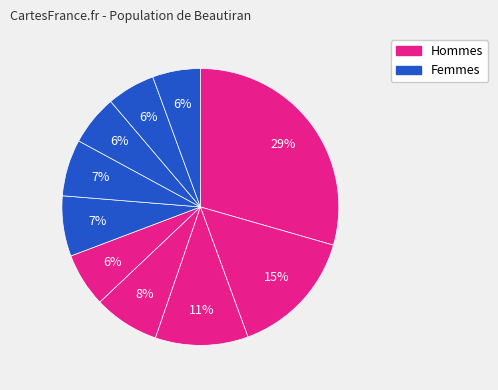

How many slices are in this pie chart?

10